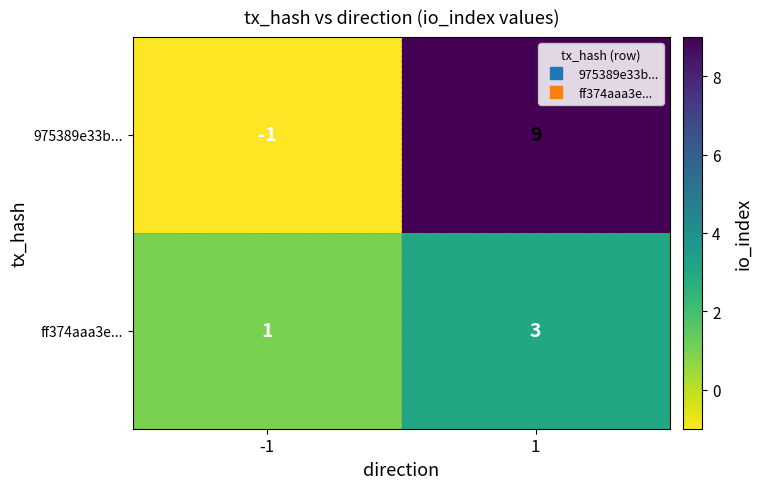

List the series in order of their overall mean, lowest first.

ff374aaa3e..., 975389e33b...